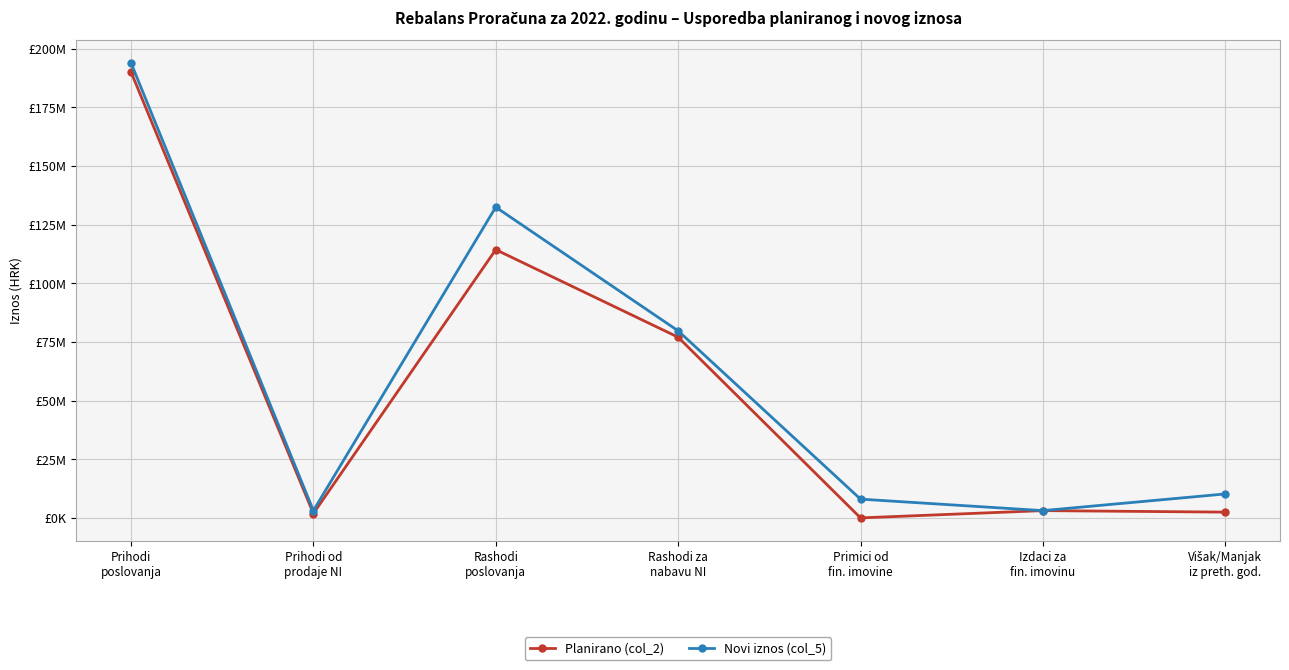

Does the chart display data point markers on the line(s)?

Yes